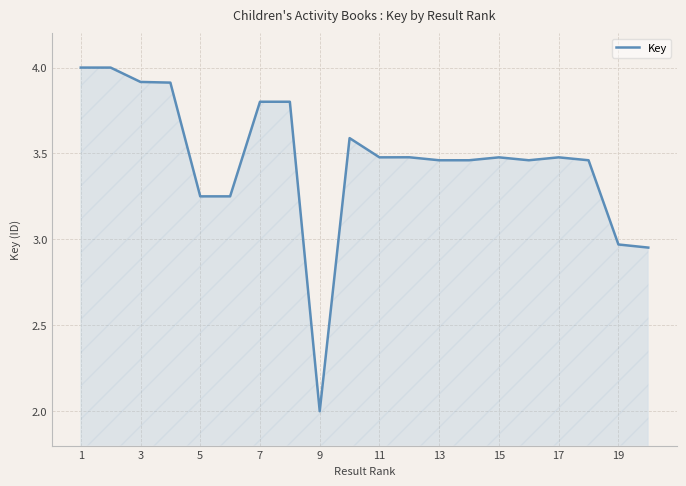

What is the greatest value displayed?

4.0